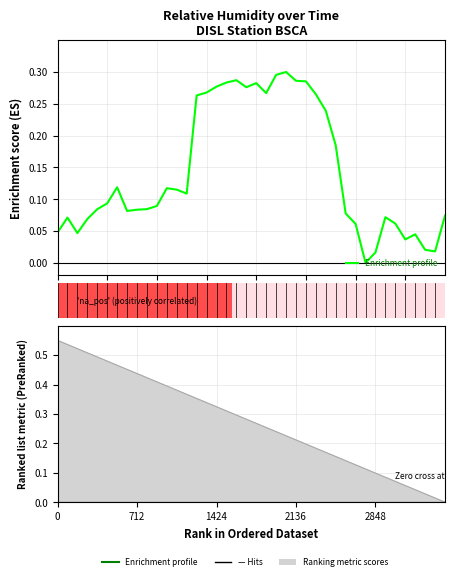

What is the sum of all values?

5.8